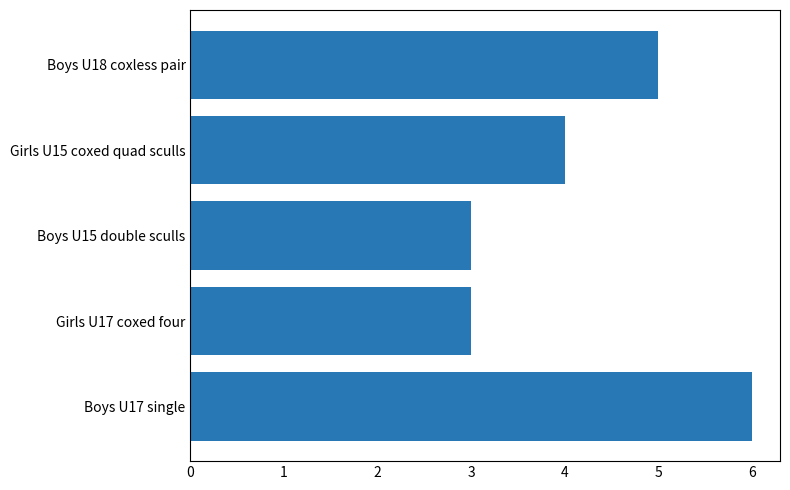

Between Boys U15 double sculls and Girls U15 coxed quad sculls, which is larger?

Girls U15 coxed quad sculls